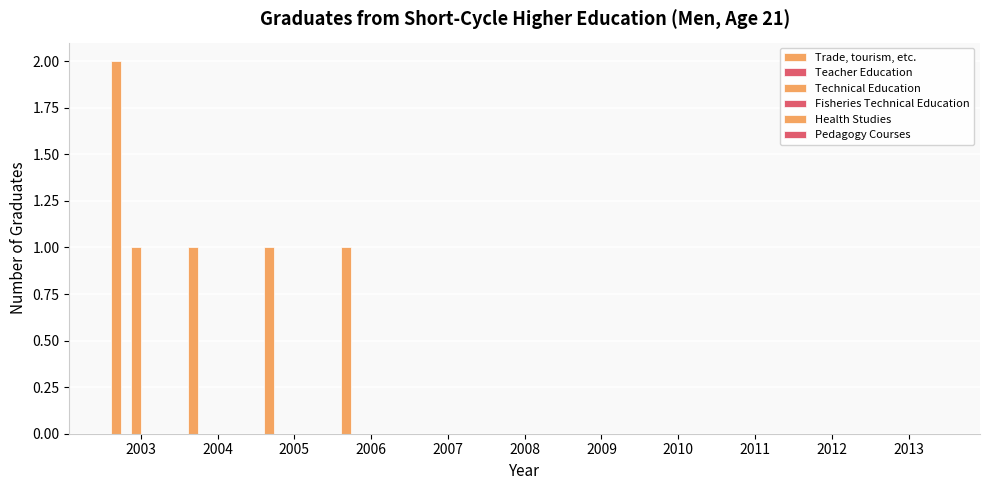

Reading left to right, what are all the values shown in this chart?

Trade, tourism, etc.: 2003=2	2004=1	2005=1	2006=1	2007=0	2008=0	2009=0	2010=0	2011=0	2012=0	2013=0
Teacher Education: 2003=0	2004=0	2005=0	2006=0	2007=0	2008=0	2009=0	2010=0	2011=0	2012=0	2013=0
Technical Education: 2003=1	2004=0	2005=0	2006=0	2007=0	2008=0	2009=0	2010=0	2011=0	2012=0	2013=0
Fisheries Technical Education: 2003=0	2004=0	2005=0	2006=0	2007=0	2008=0	2009=0	2010=0	2011=0	2012=0	2013=0
Health Studies: 2003=0	2004=0	2005=0	2006=0	2007=0	2008=0	2009=0	2010=0	2011=0	2012=0	2013=0
Pedagogy Courses: 2003=0	2004=0	2005=0	2006=0	2007=0	2008=0	2009=0	2010=0	2011=0	2012=0	2013=0